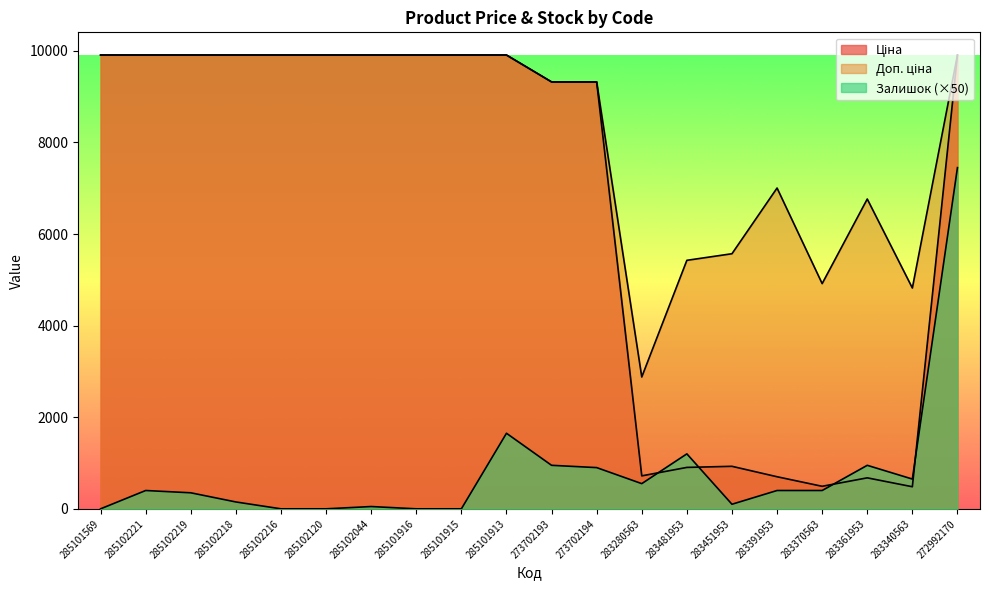

What is the difference between the Доп. ціна values at 283361953 and 283280563?

3885.9